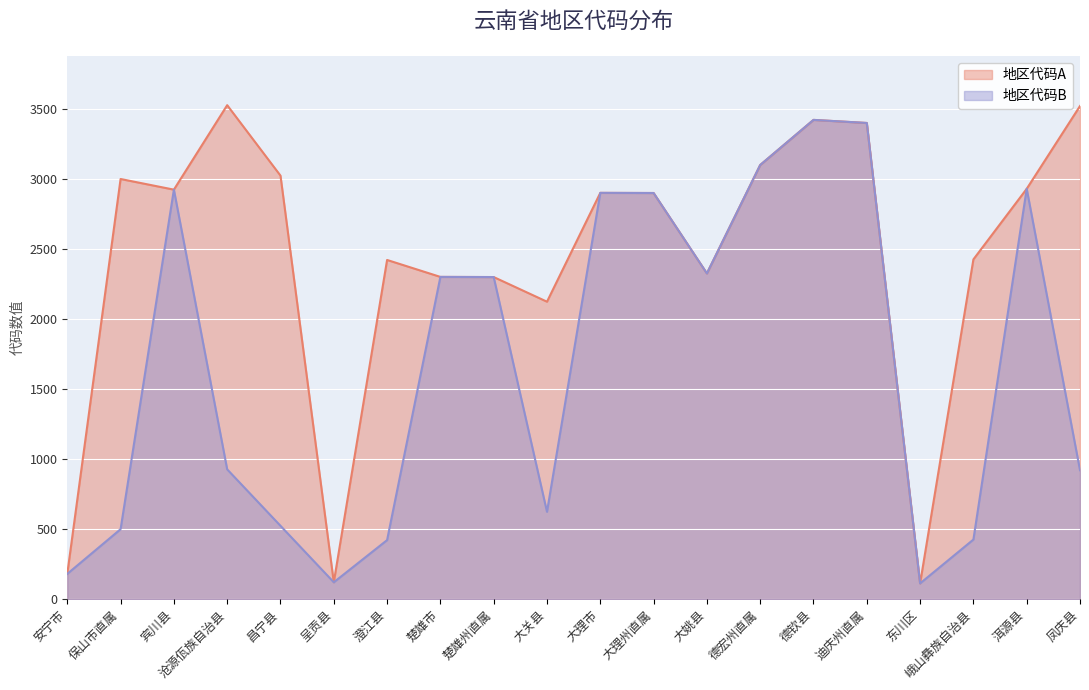

Reading left to right, list all the values displayed in this chart.

地区代码A: 181	3000	2924	3527	3024	121	2422	2301	2300	2124	2901	2900	2326	3100	3422	3400	113	2426	2930	3521
地区代码B: 181	500	2924	927	524	121	422	2301	2300	624	2901	2900	2326	3100	3422	3400	113	426	2930	921